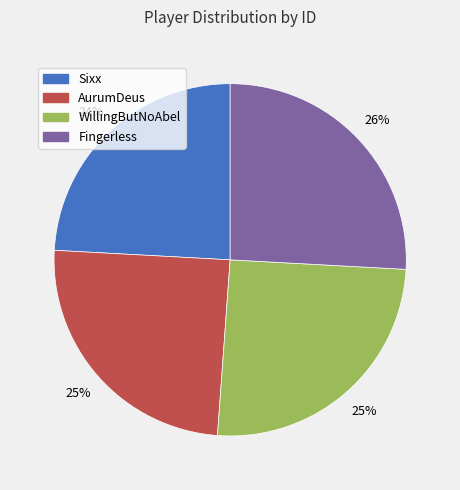

To the nearest percent, what is the difference between the largest and smallest slice percentages?

2%